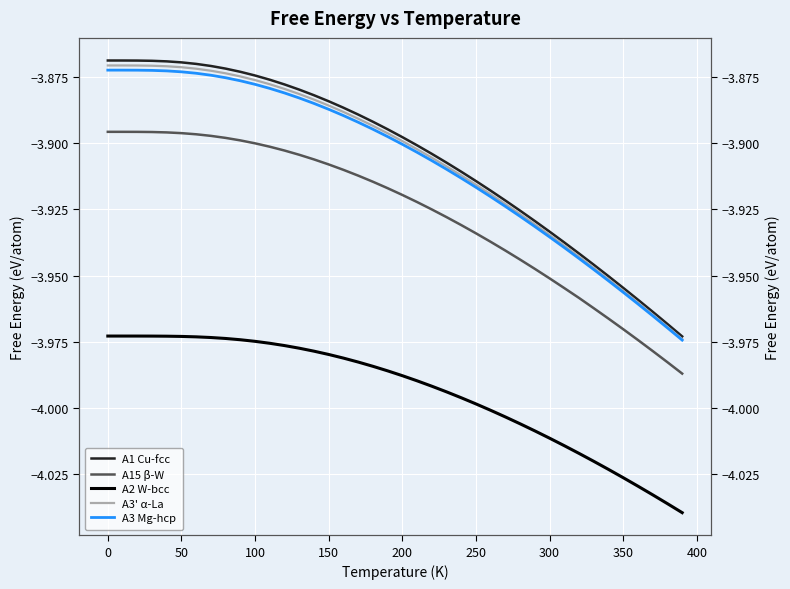

The A3 Mg-hcp series shows -0.9 at 200. True or false?

False